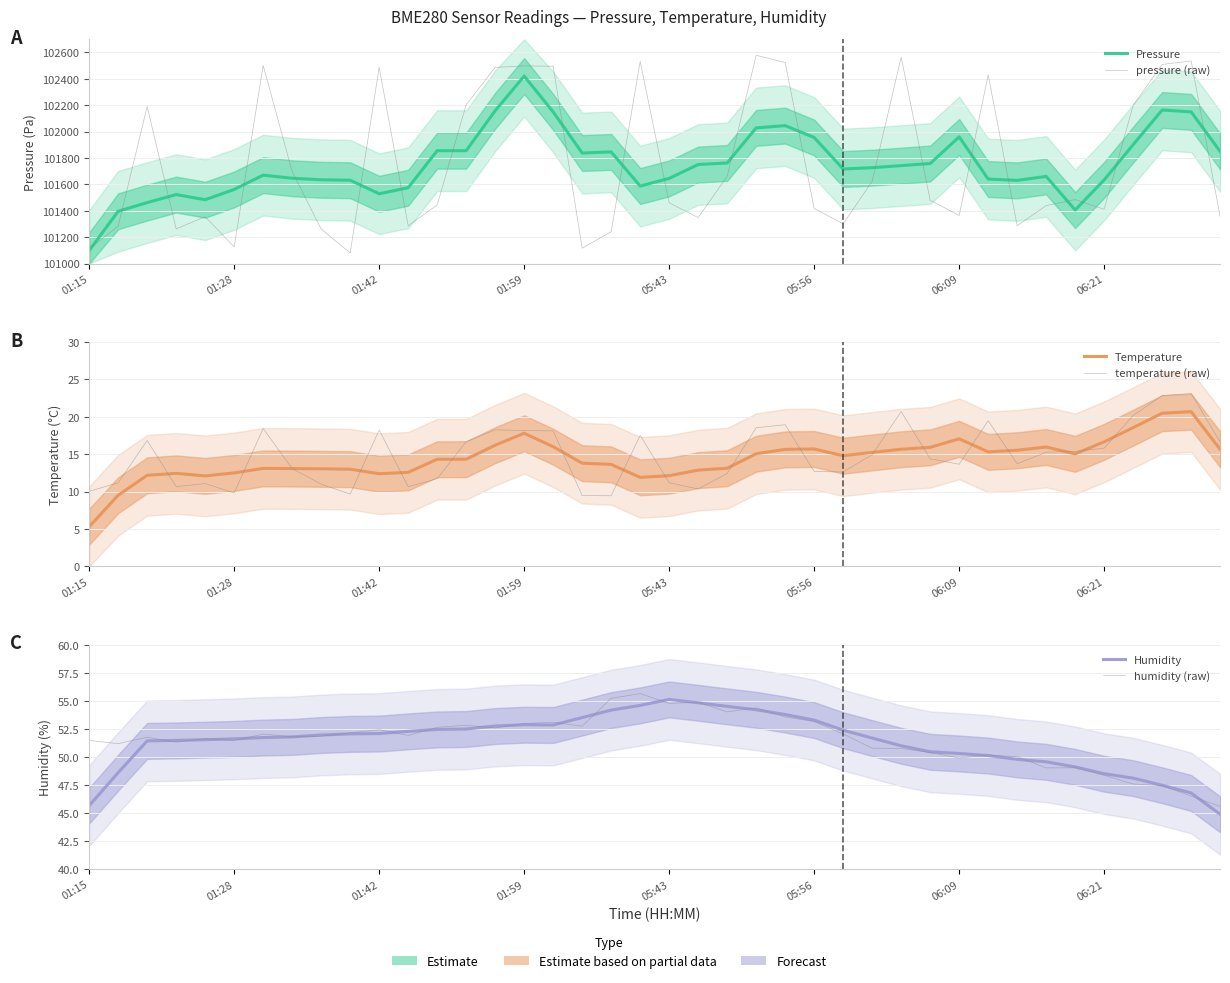

Is this an area chart (filled region under the line)?

No